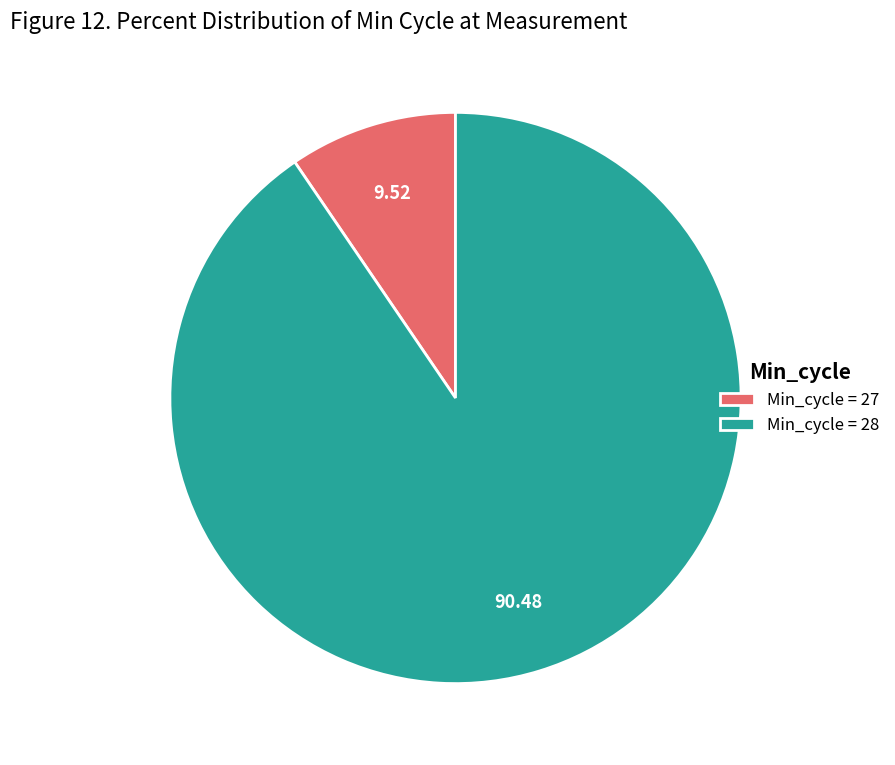

Do Min_cycle = 28 and Min_cycle = 27 together represent more than half of the pie?

Yes